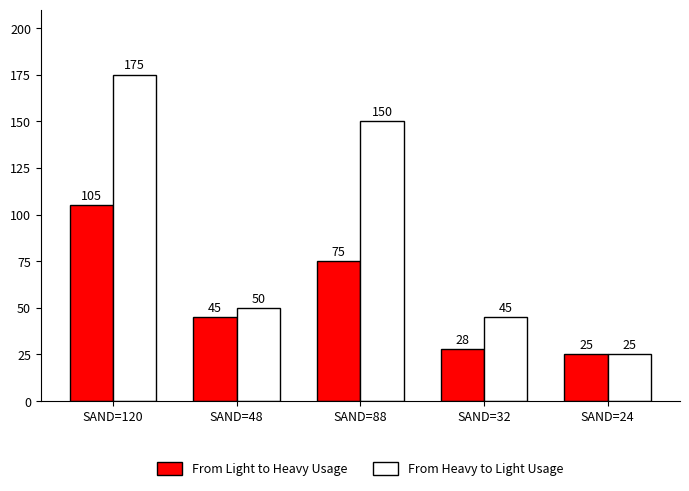

Reading right to left, what are all the values shown in this chart?

From Light to Heavy Usage: SAND=24=25	SAND=32=28	SAND=88=75	SAND=48=45	SAND=120=105
From Heavy to Light Usage: SAND=24=25	SAND=32=45	SAND=88=150	SAND=48=50	SAND=120=175